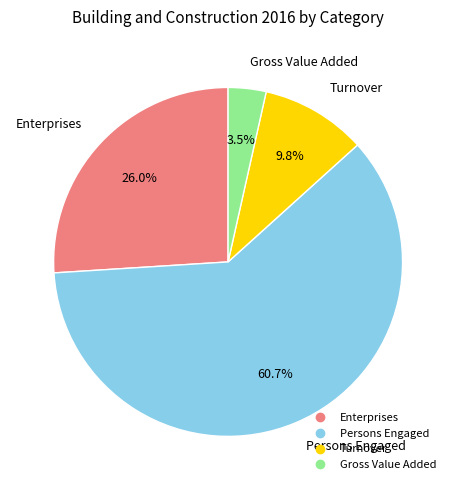

To the nearest percent, what percentage of the pie is Enterprises?

26%